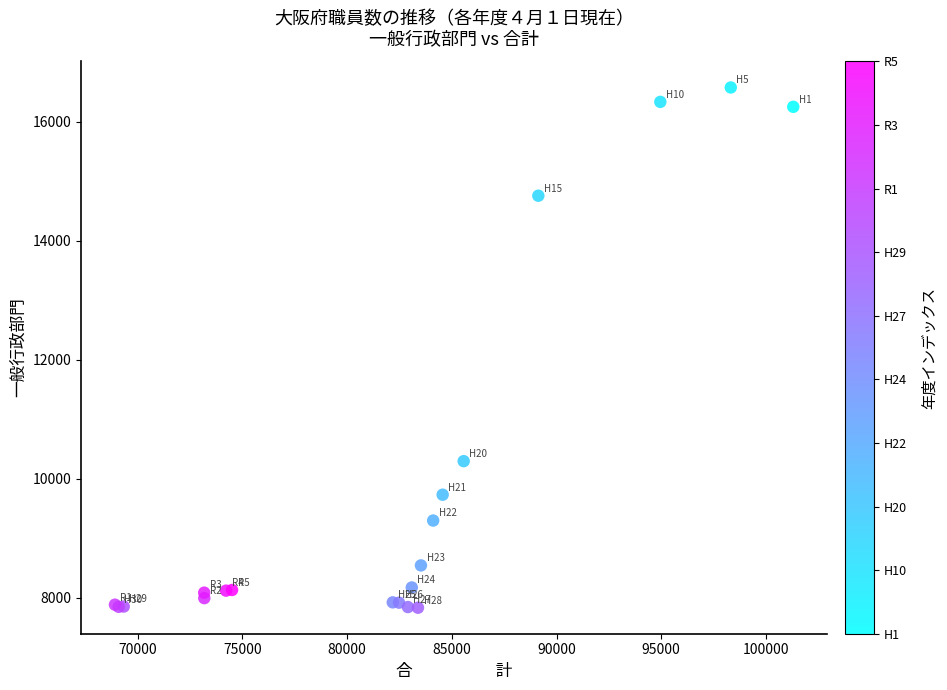

What Y value in the scatter plot is closest to 12206?

10298